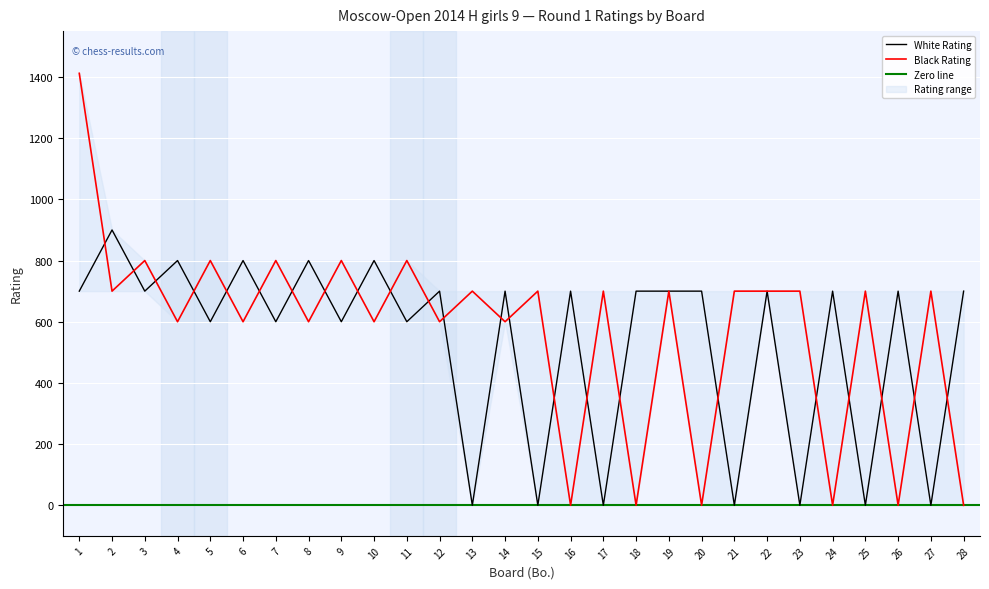

What is the total value across all series at 9?

1400